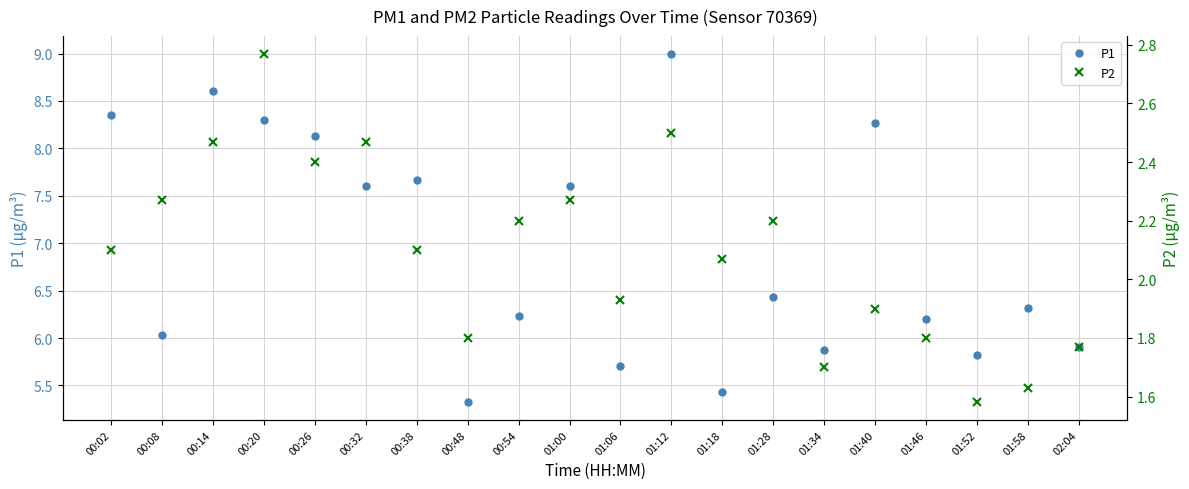

Rank the series by their maximum value, from lowest to highest.

P2, P1